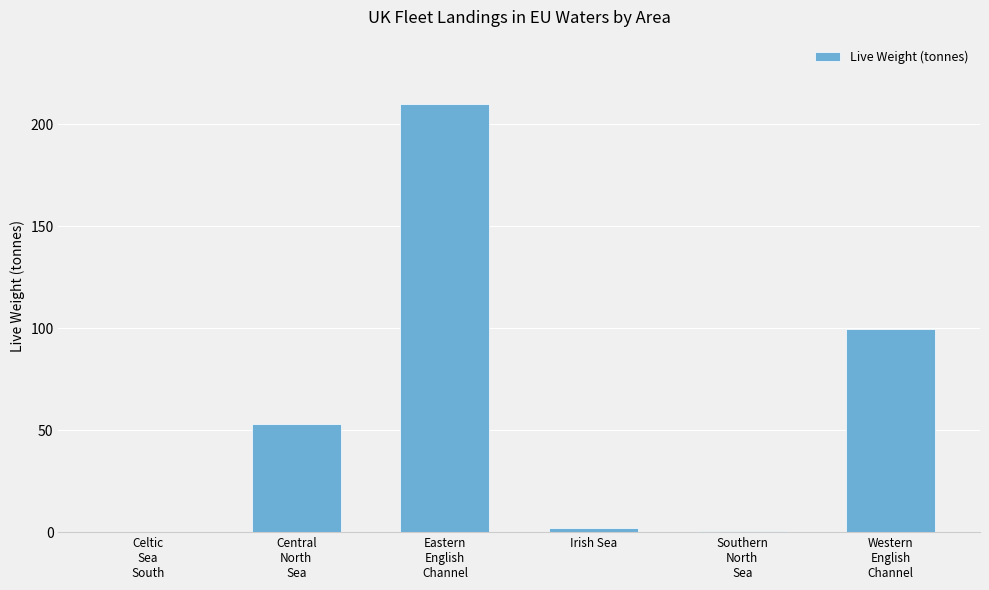

Is it true that the value at Celtic
Sea
South is 0.0?

True